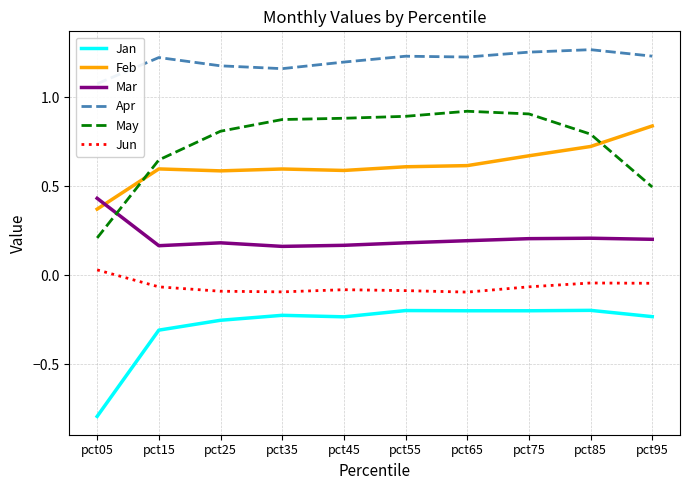

List the series in order of their peak value, highest first.

Apr, May, Feb, Mar, Jun, Jan